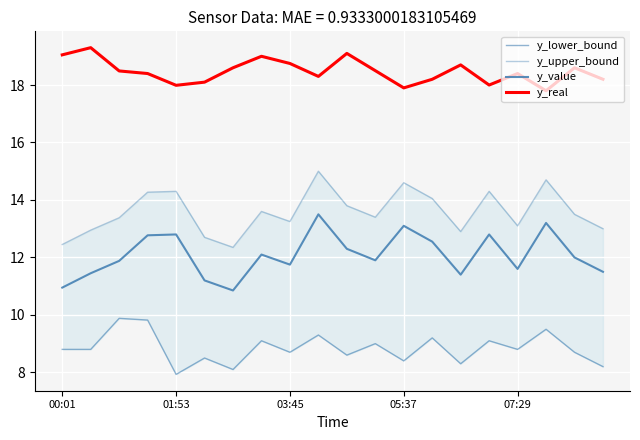

What is the difference between the highest and lowest values at 19?

10.0